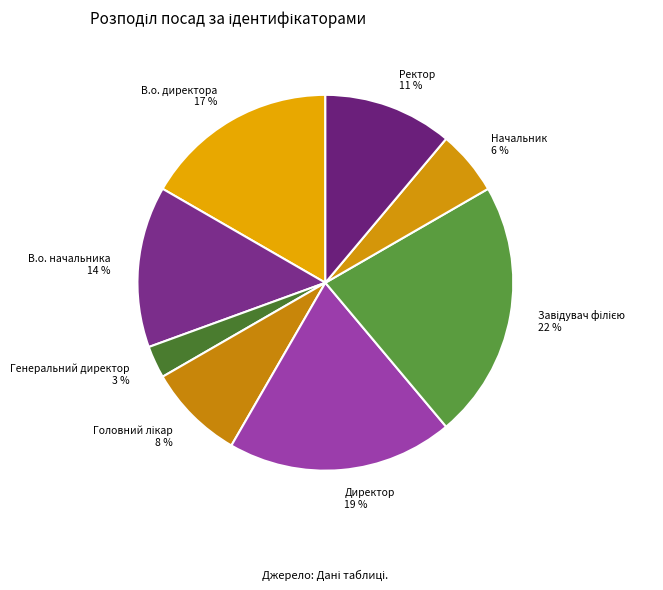

To the nearest percent, what is the difference between the largest and smallest slice percentages?

19%